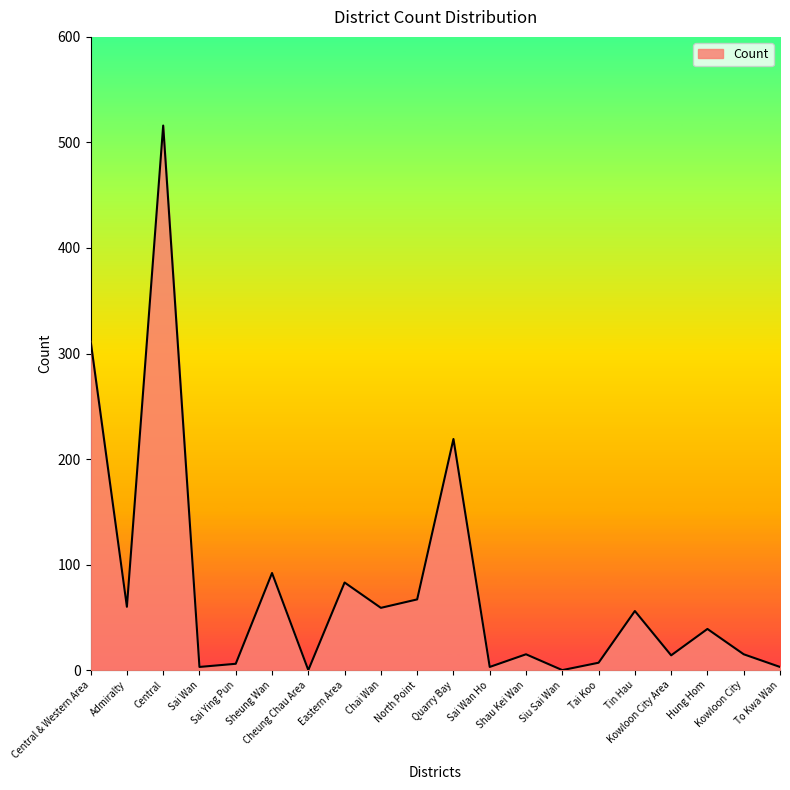

Which has a higher value, Tin Hau or Central?

Central